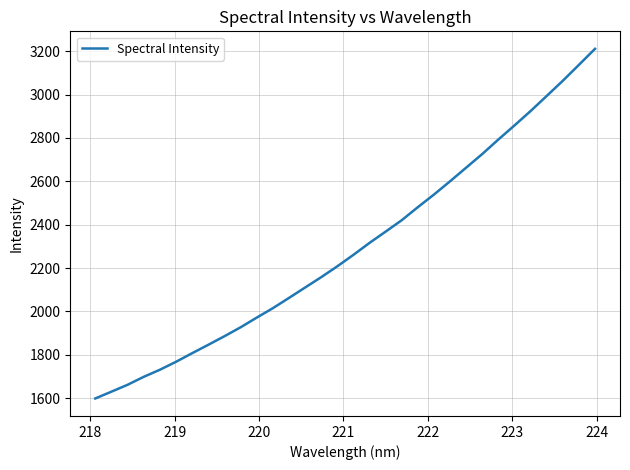

What is the average value?

2294.6